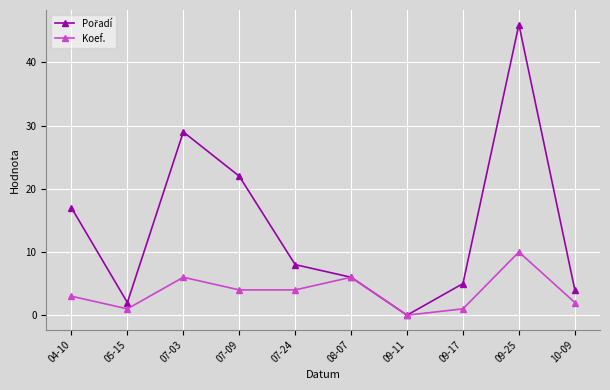

What is the spread (max minus min) of values at 09-25?

36